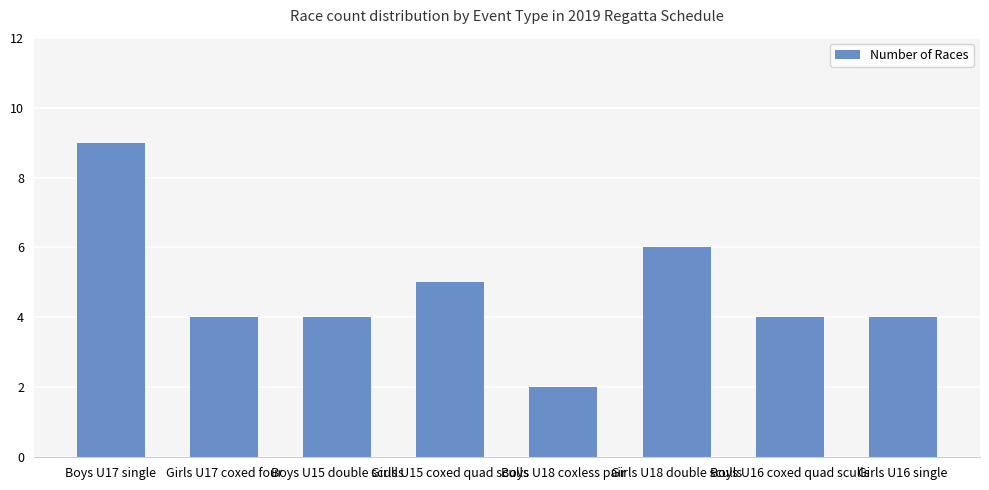

True or false: the data shows 6 at Girls U17 coxed four.

False